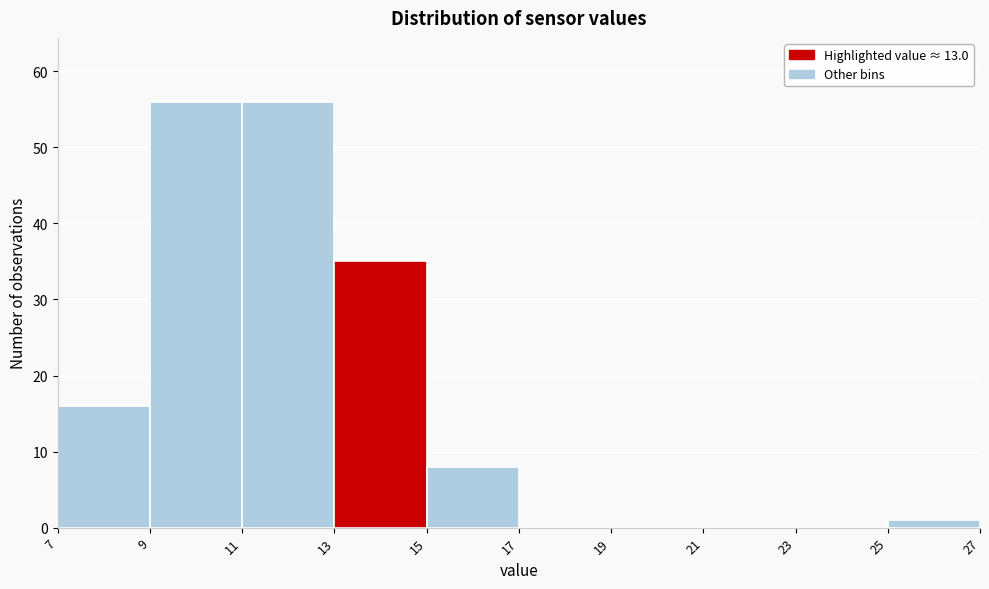

How tall is the bar that spans 13 to 15 on the x-axis? The values are not printed on the chart, so give them approximately, as read against the axis.

35